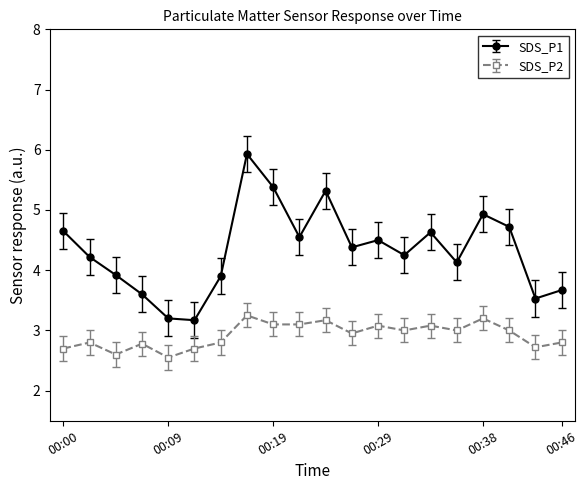

List the series in order of their peak value, highest first.

SDS_P1, SDS_P2